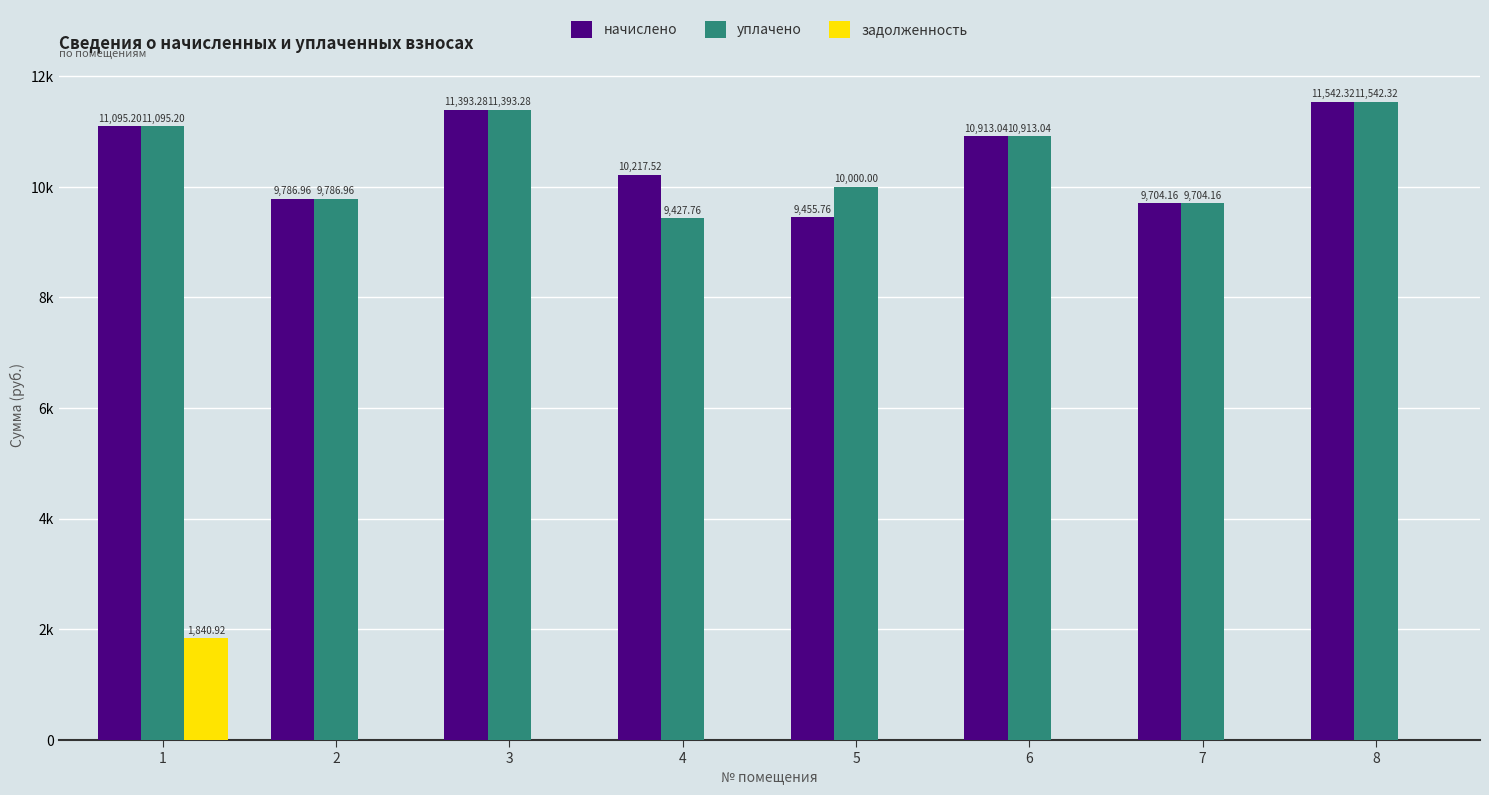

Reading left to right, list all the values displayed in this chart.

начислено: 11095.2	9787.0	11393.3	10217.5	9455.8	10913.0	9704.2	11542.3
уплачено: 11095.2	9787.0	11393.3	9427.8	10000.0	10913.0	9704.2	11542.3
задолженность: 1840.9	0.0	0.0	0.0	0.0	0.0	0.0	0.0